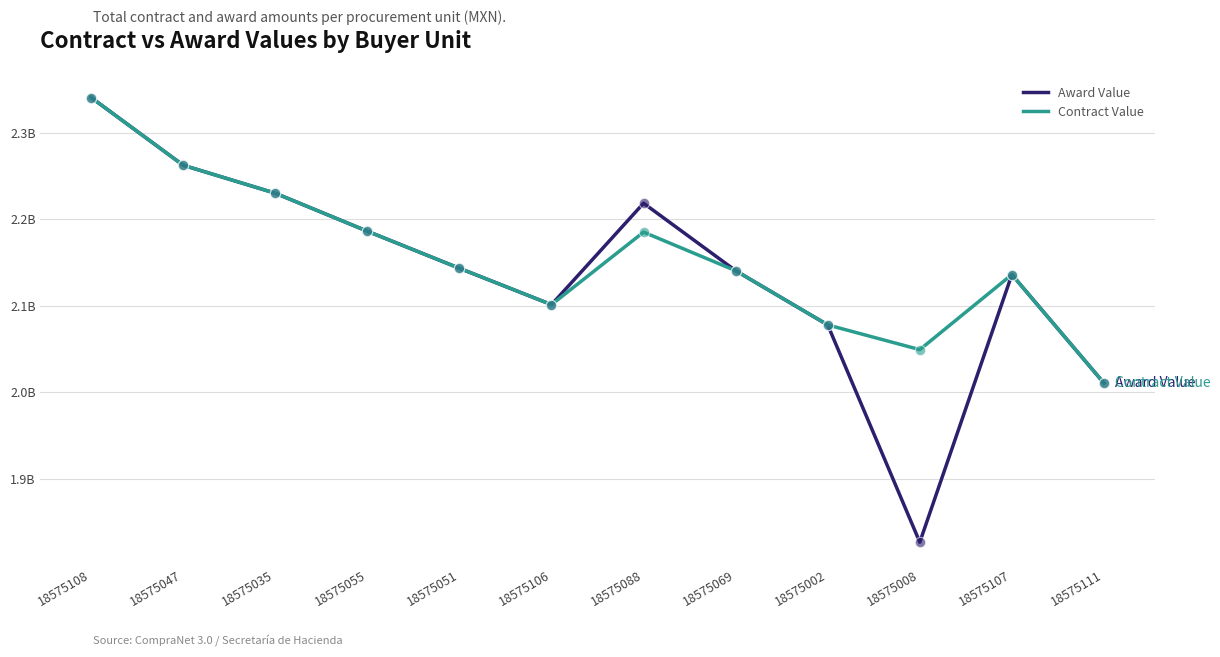

What are all the series names shown in the legend?

Award Value, Contract Value